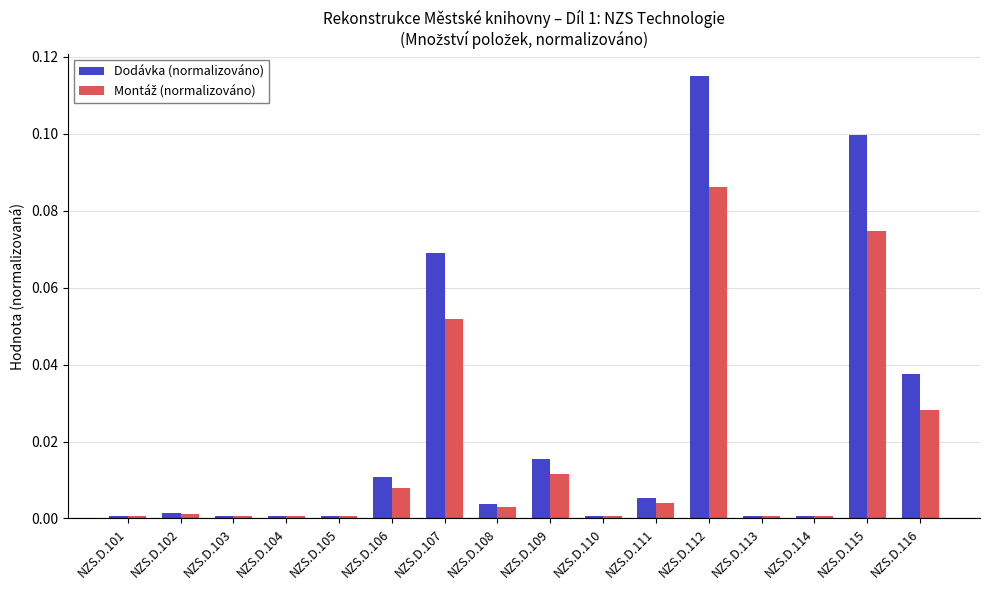

At which category does the chart reach its peak across all series?

NZS.D.112